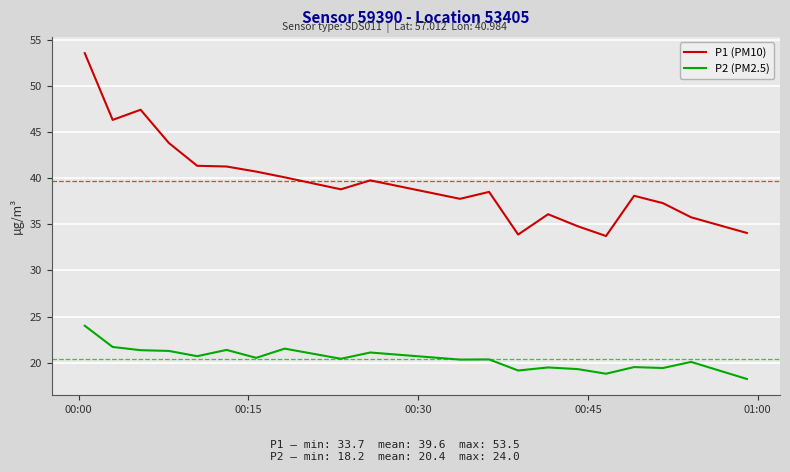

What is the maximum value shown in the chart?

53.5